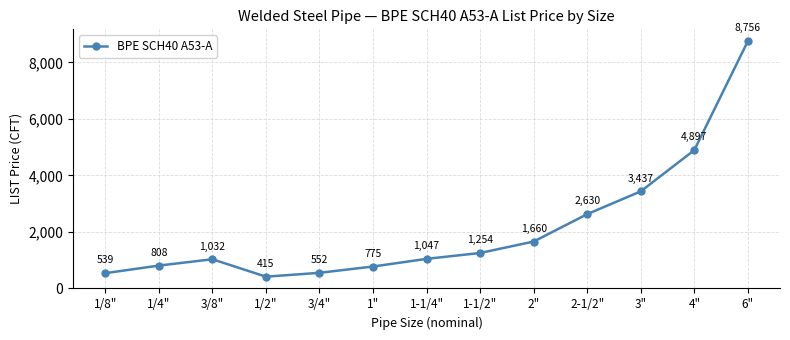

Where does the data first go above 1046?

1-1/4"